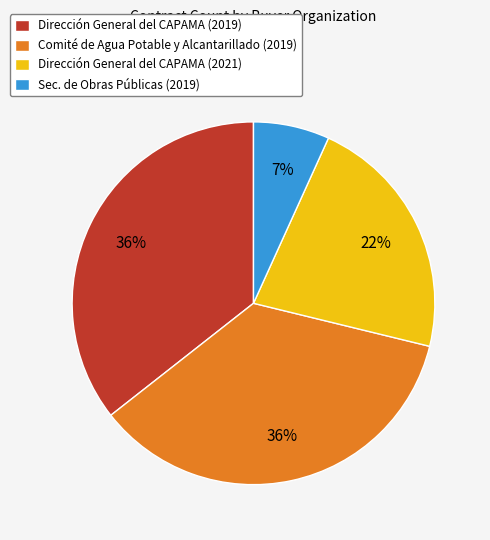

Which slice is the smallest?

Sec. de Obras Públicas (2019)